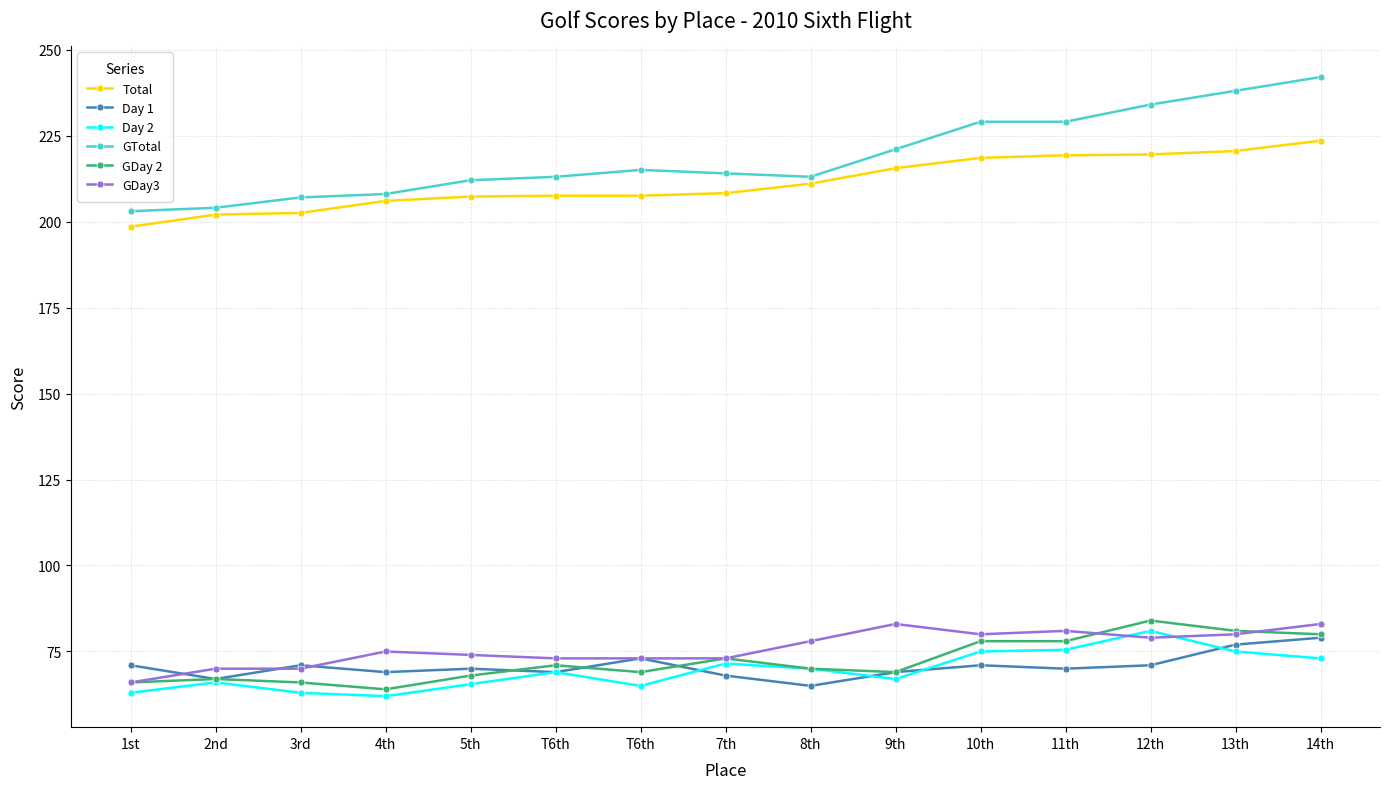

How many data points in Day 2 are less than 69?

7